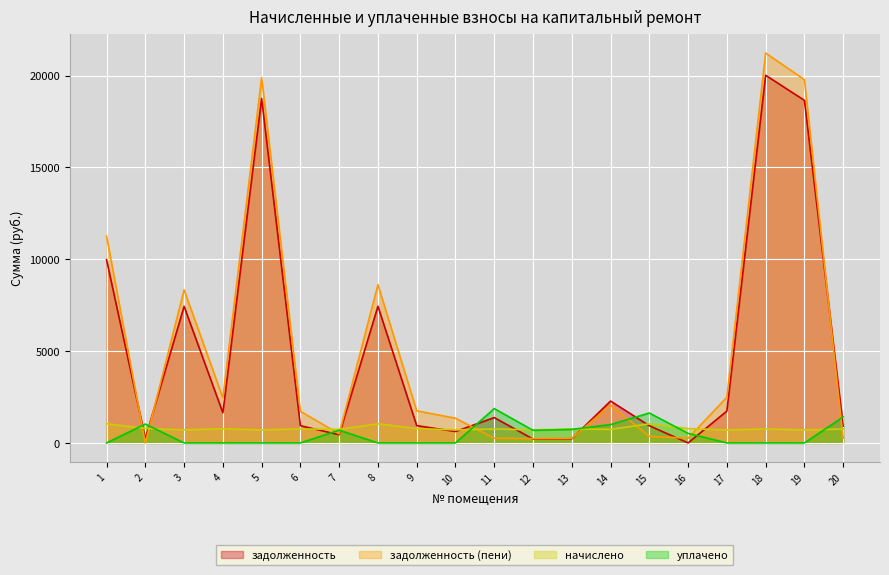

What is the difference between the second highest and second lowest values in the уплачено series?

1628.7